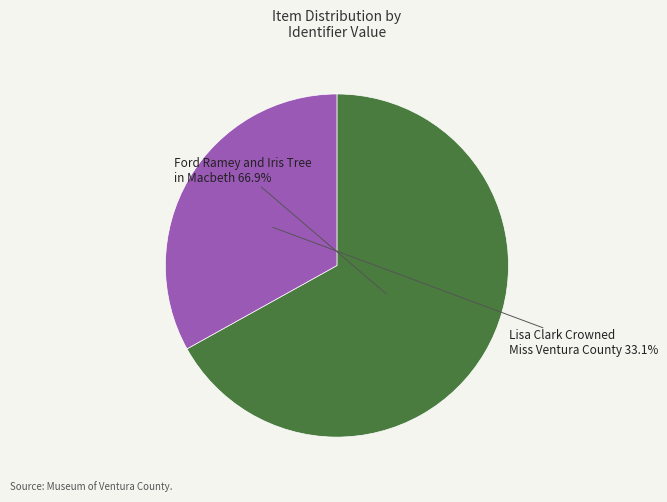

Is Lisa Clark Crowned Miss Ventura County the majority of the pie?

No